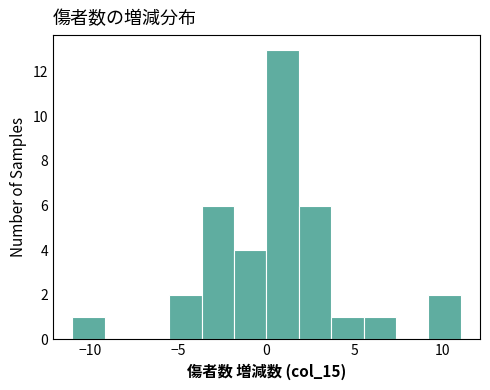

Around what value on the x-axis is the tallest bar? Give the approximate position of its centre, as read against the axis.

1.0